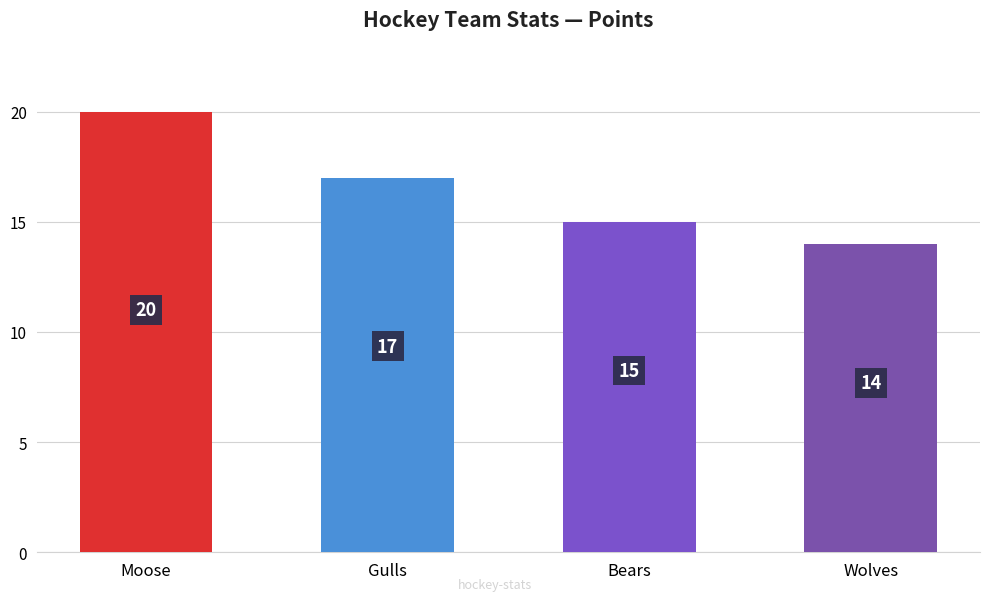

Reading left to right, extract all data points from this chart.

Moose=20	Gulls=17	Bears=15	Wolves=14